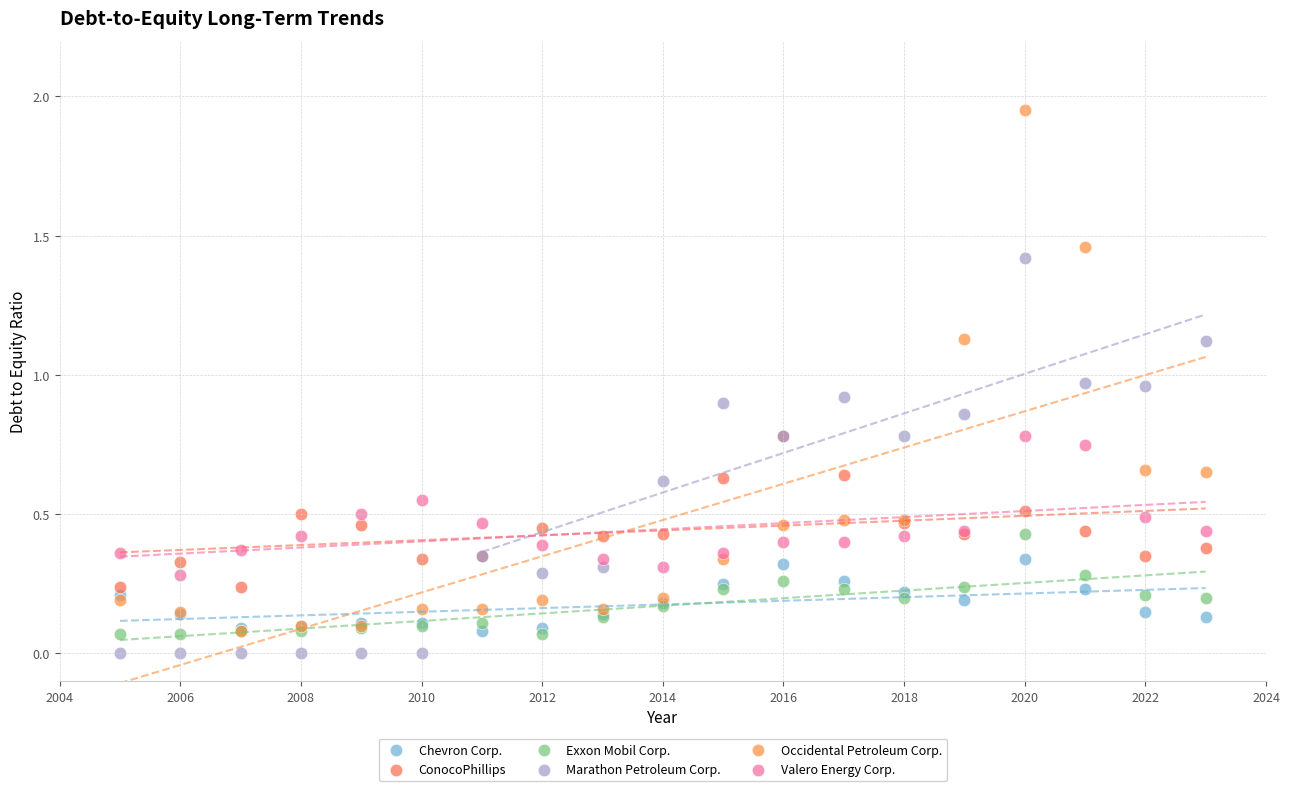

Which series has the largest Y range (max minus min)?

Occidental Petroleum Corp.